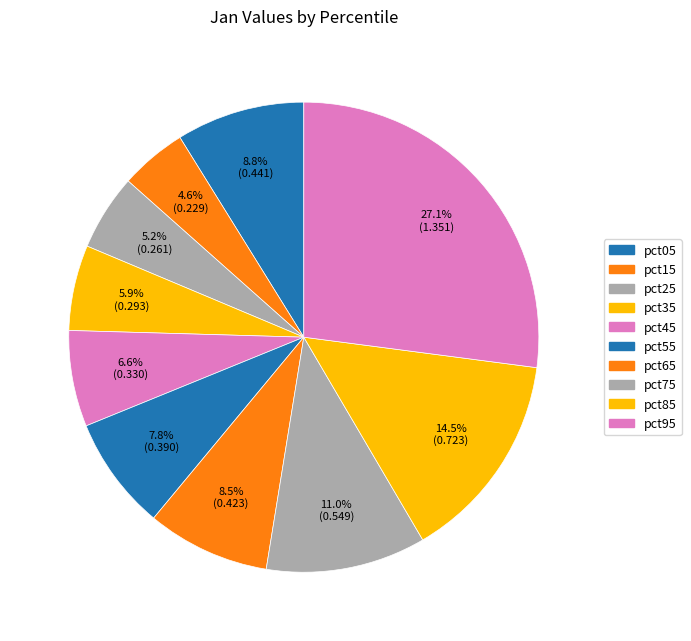

Does pct85 represent more than half of the total?

No